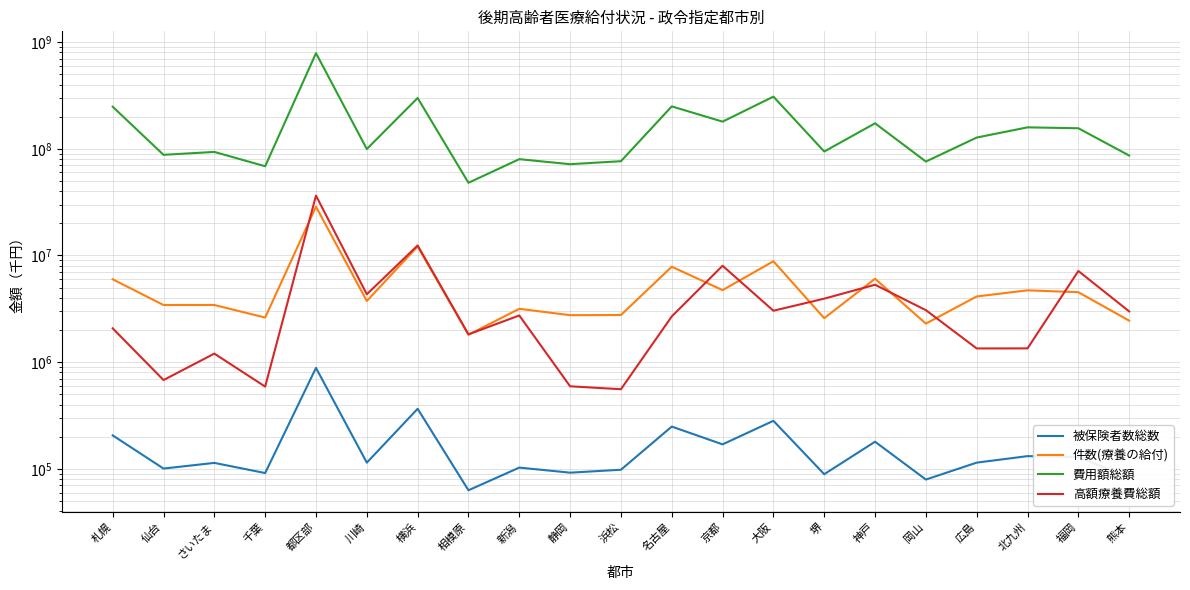

Reading left to right, transcribe all the data shown in this chart.

被保険者数総数: 205870	100608	113694	91320	883265	114281	365415	62968	102719	92084	98092	248962	169608	281996	89066	179565	79379	114346	131579	129246	82683
件数(療養の給付): 5980327	3431936	3433647	2617668	28665249	3743148	12149630	1807789	3162372	2755663	2766232	7843846	4732330	8824329	2583004	6047778	2297809	4127482	4711644	4524884	2448954
費用額総額: 247705543	87737206	93435293	68574057	786841714	99449921	299205793	47992367	79909957	71682365	76474984	249619199	179589338	308128286	94255834	173230103	75885276	127412486	158773107	155711436	86433785
高額療養費総額: 2074924	679578	1202567	590021	36379017	4325740	12412990	1821543	2738728	593836	557639	2682401	8007626	3033735	3937250	5316455	3072280	1344122	1345845	7148807	2989501